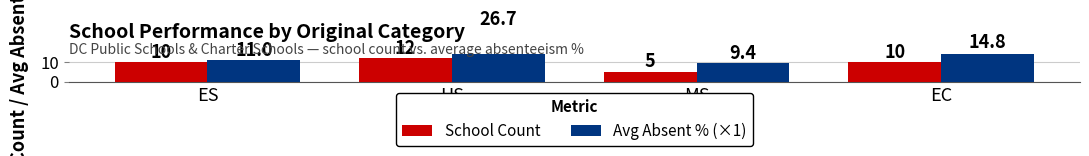

What position from the left is EC?

4